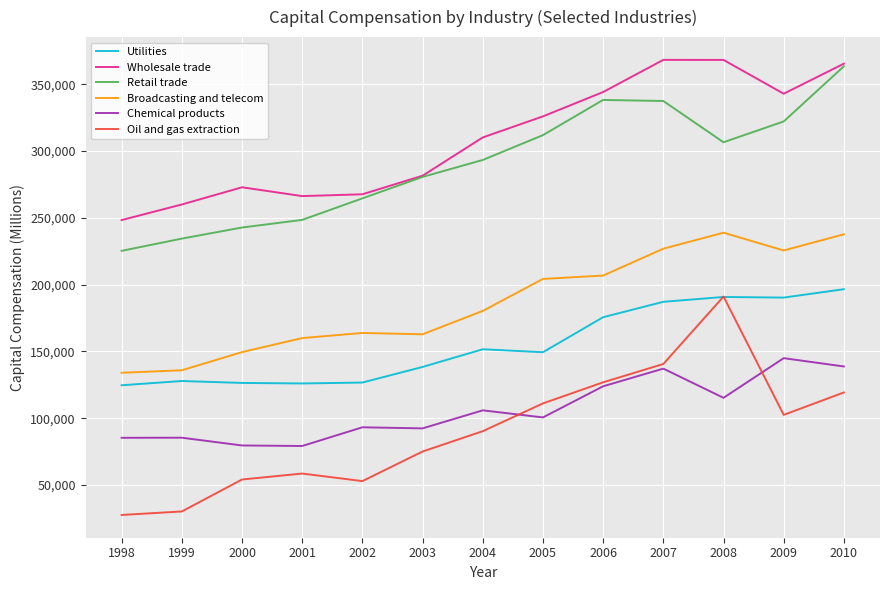

Which series has the widest spread of values?

Oil and gas extraction